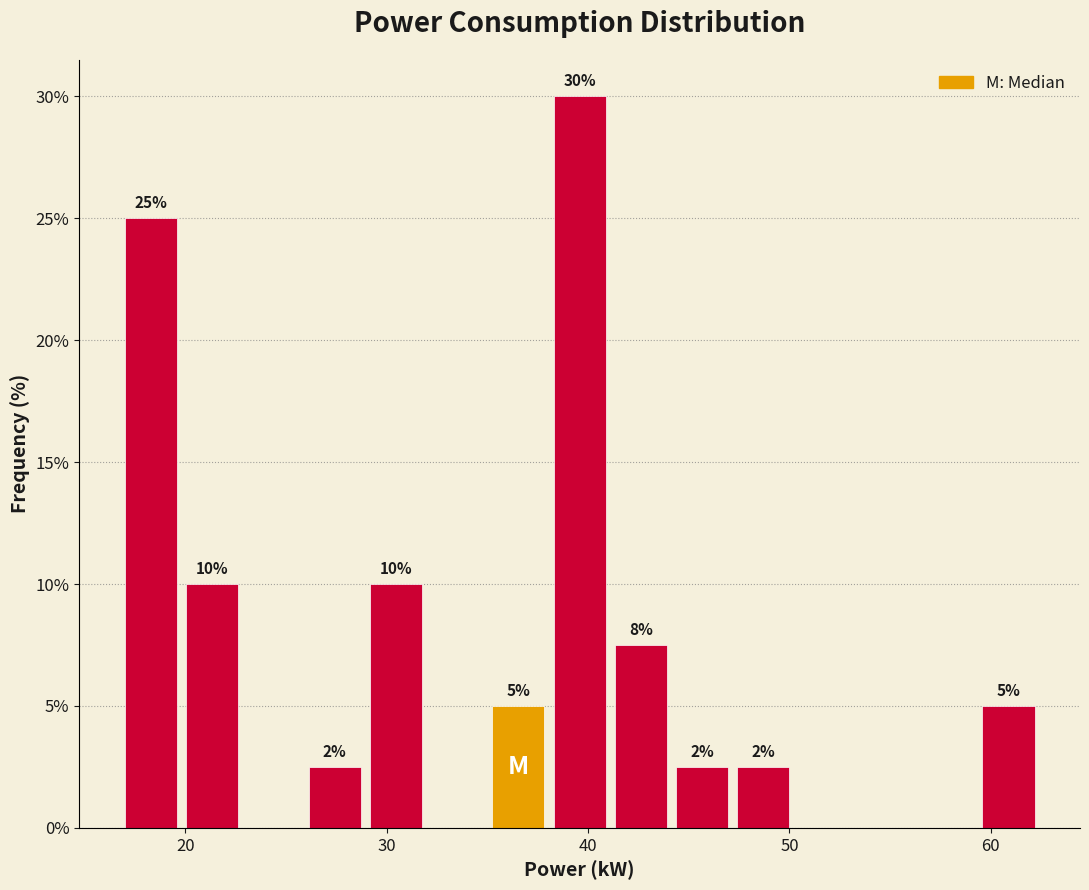

Around what value on the x-axis is the tallest bar? Give the approximate position of its centre, as read against the axis.

40